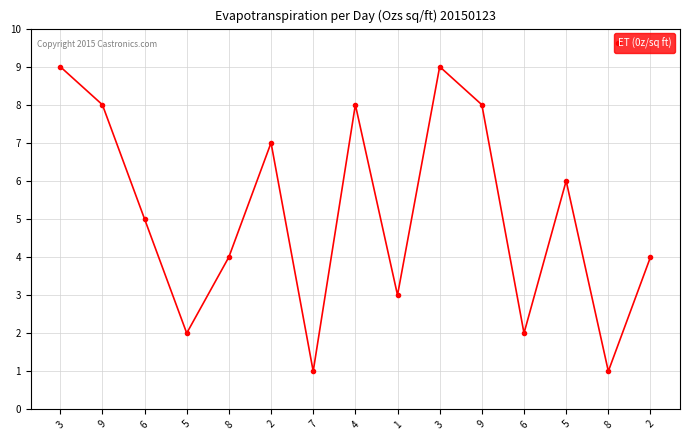

The chart shows a value of 8 at 9. True or false?

True